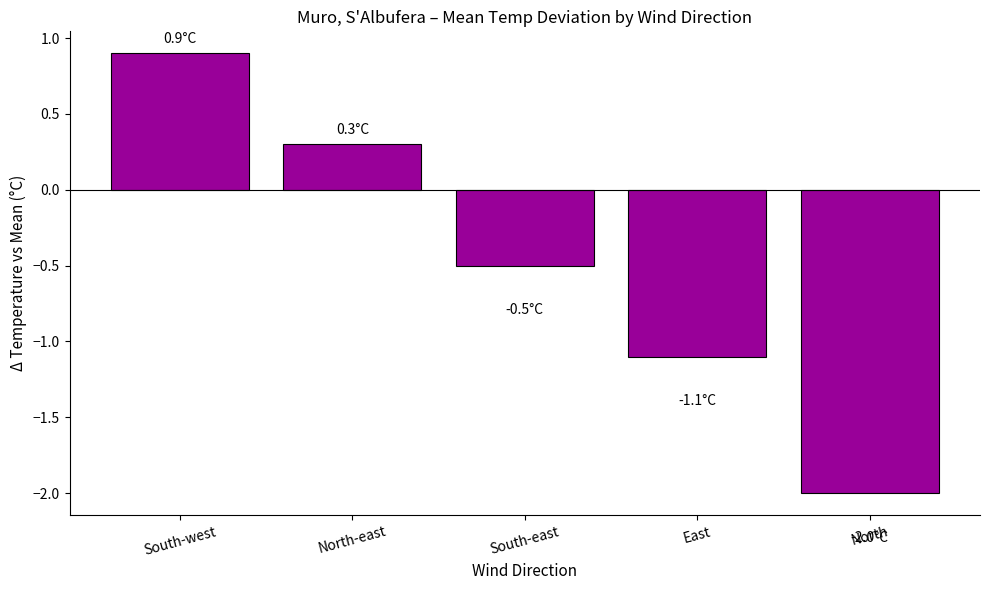

List the labels in order of value, largest first.

South-west, North-east, South-east, East, North